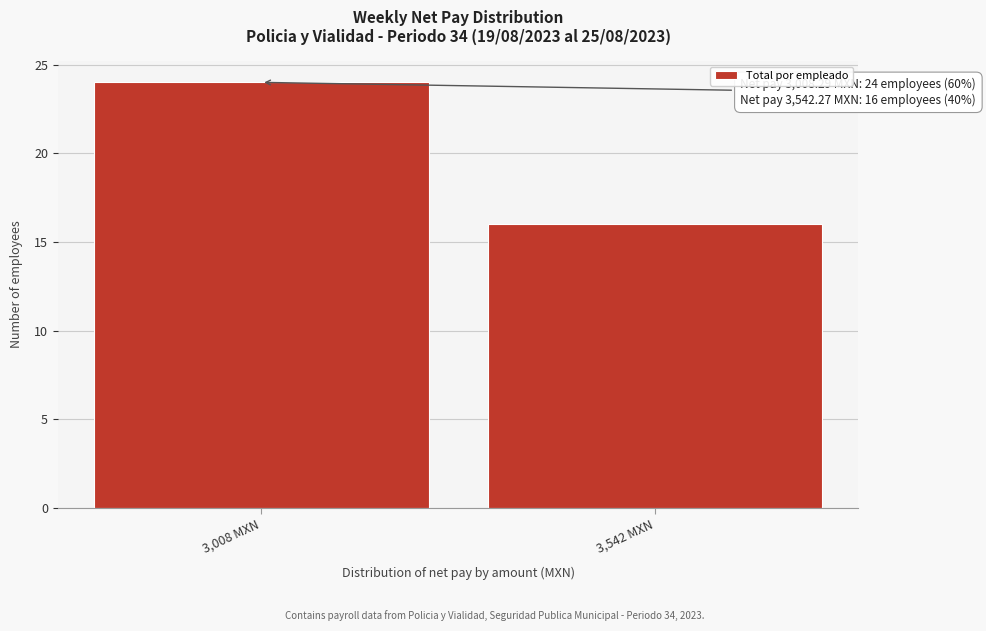

Reading left to right, list all the values displayed in this chart.

3,008 MXN=24	3,542 MXN=16